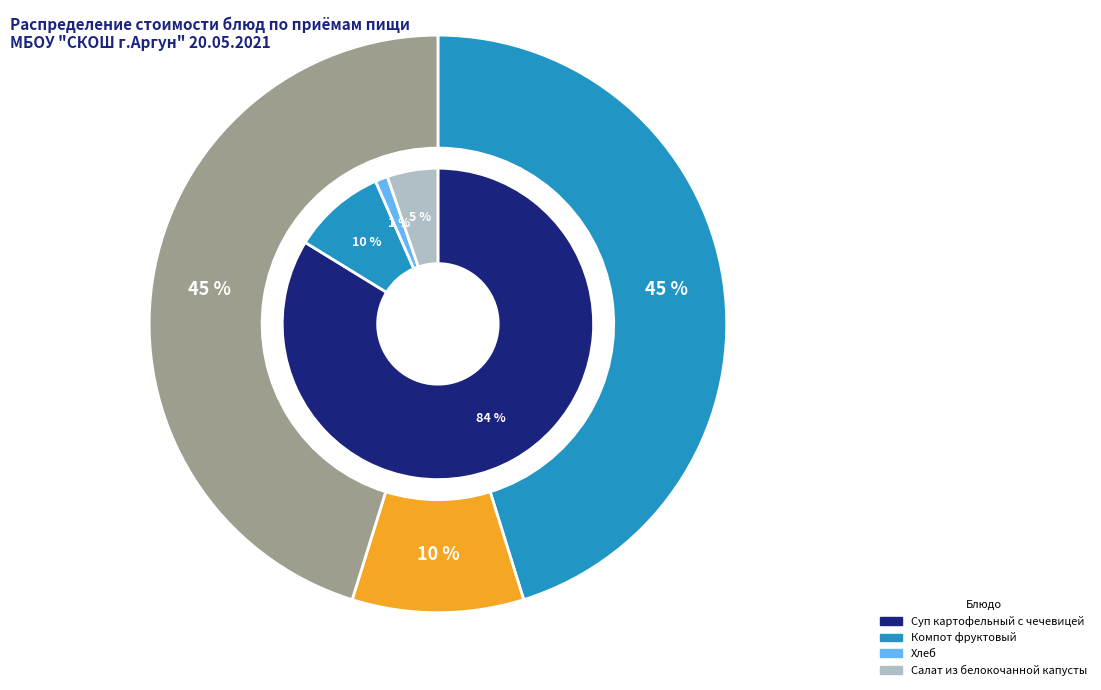

How many slices are in this pie chart?

4